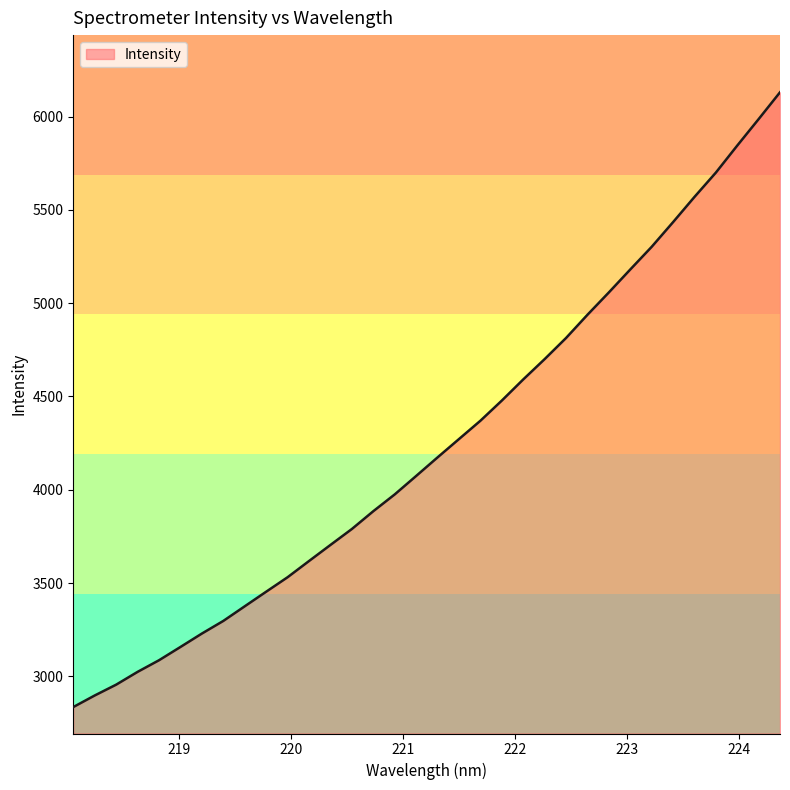

What is the maximum value shown in the chart?

6130.3